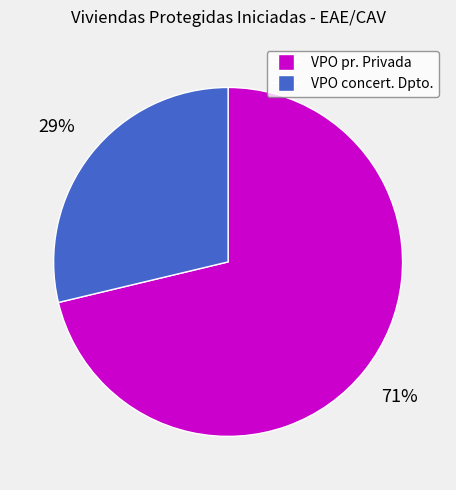

Is it true that VPO concert. Dpto. is 40% of the pie?

False